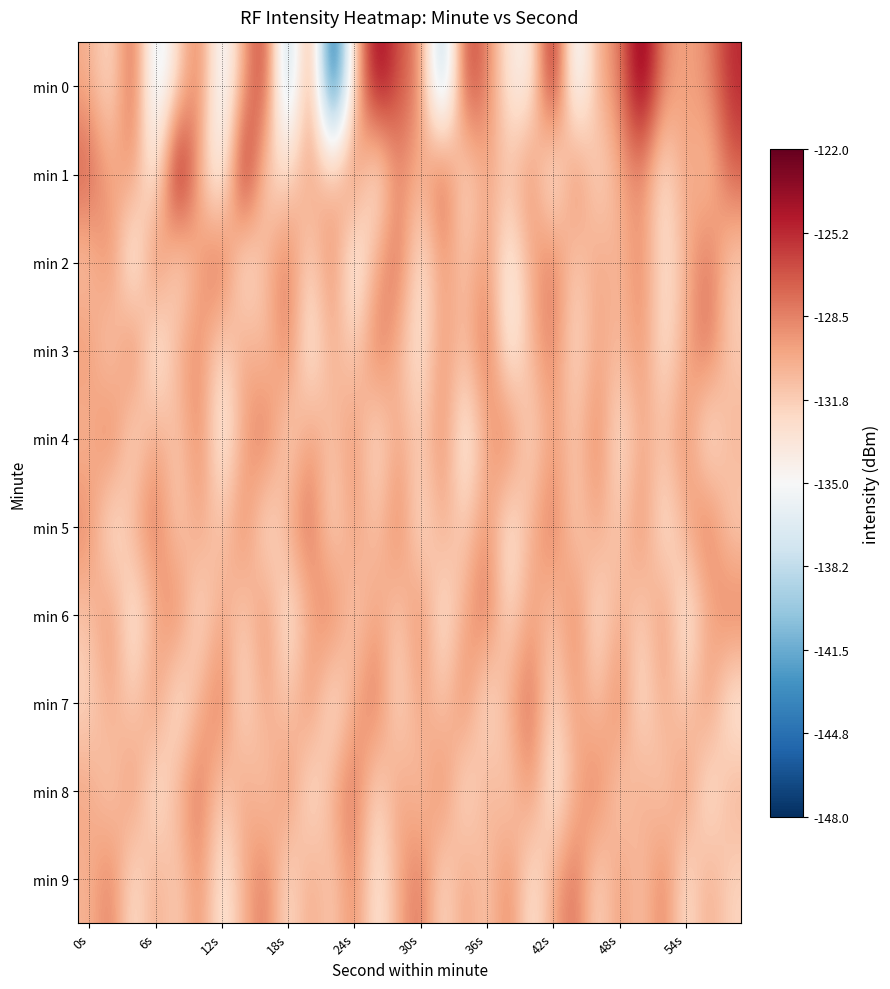

How many distinct data groups are displayed?

10